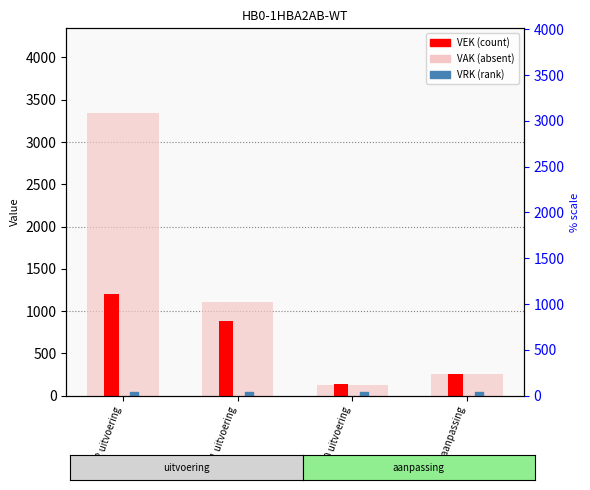

What are all the series names shown in the legend?

VAK, VEK, VRK